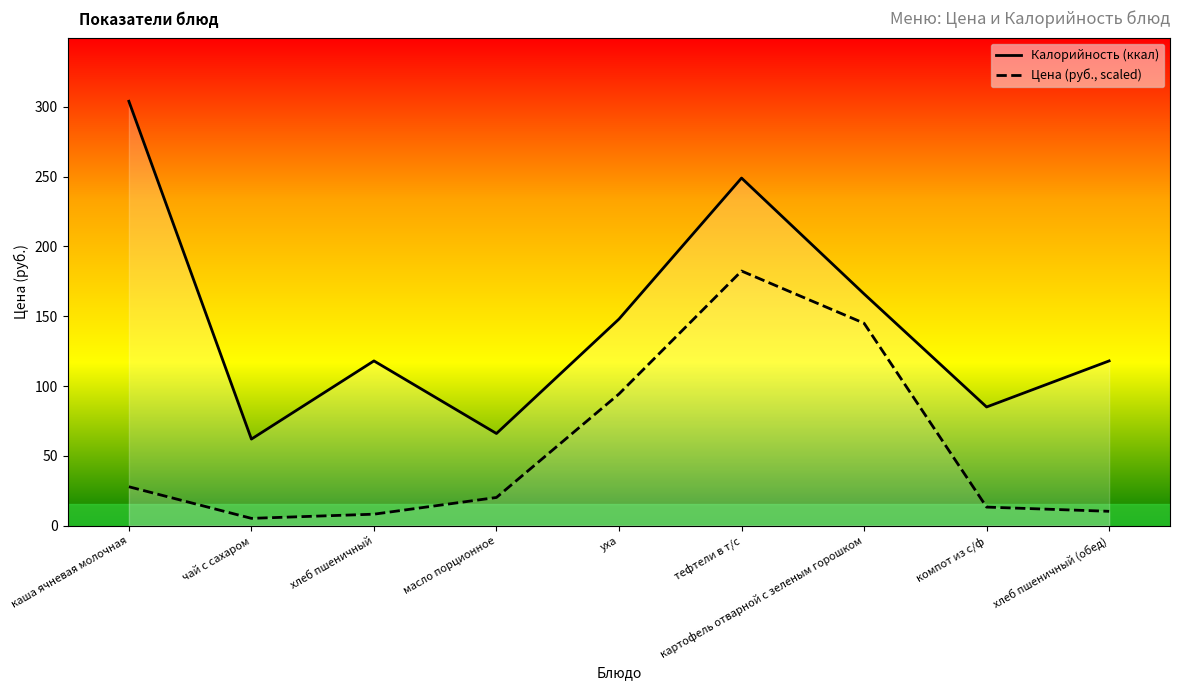

In Калорийность (ккал), how many points are higher than both neighbors (excluding endpoints)?

2